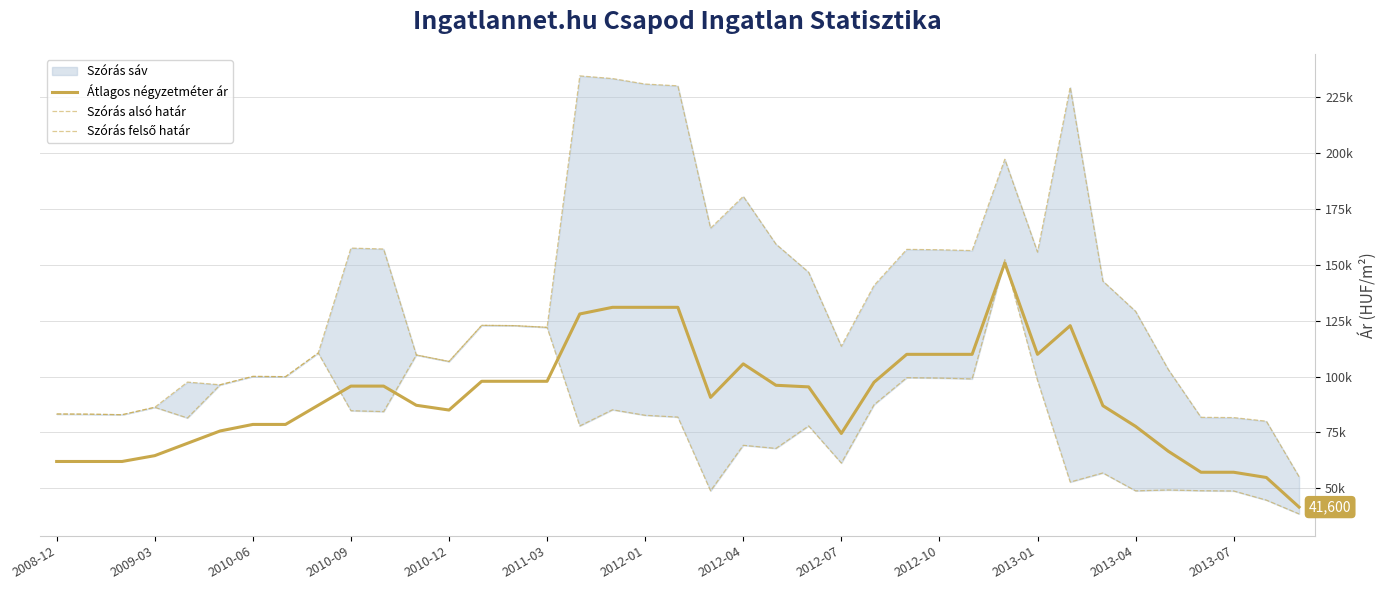

True or false: Szórás alsó határ and Szórás felső határ cross at least once.

False